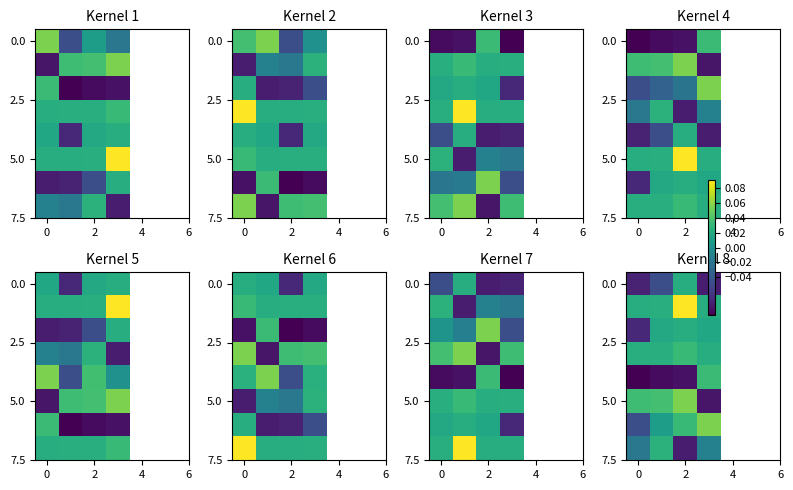

What is the greatest value displayed?

0.1